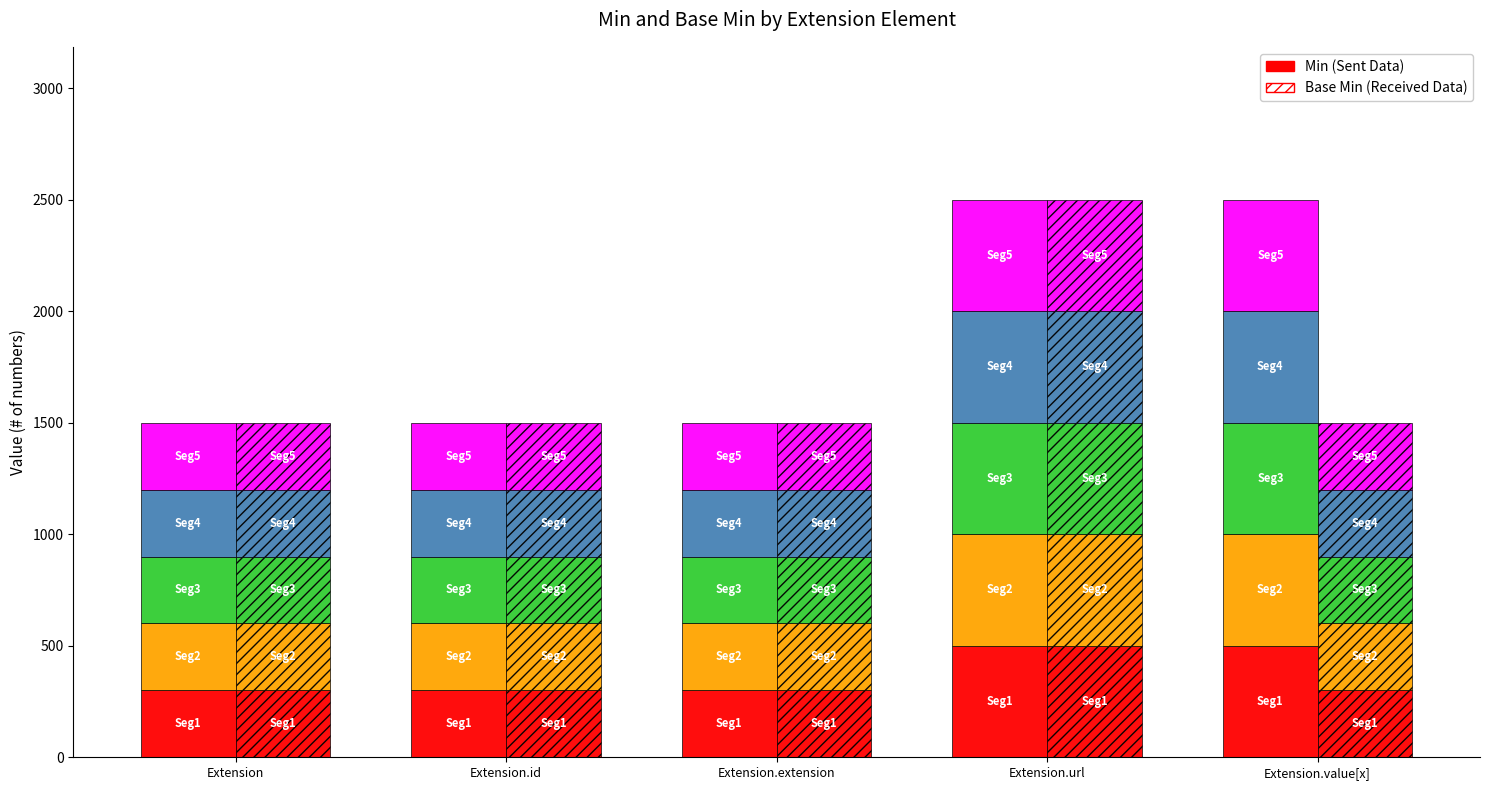

What is the label of the 3rd bar from the left?

Extension.extension